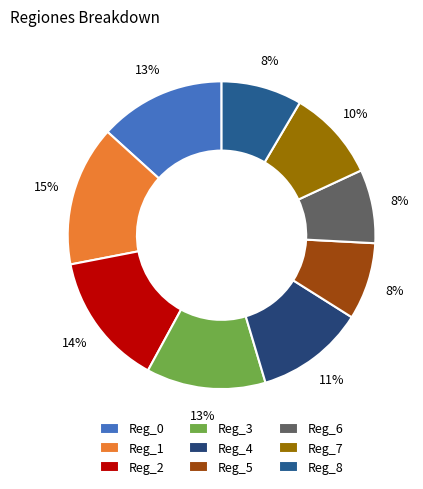

To the nearest percent, what is the difference between the Reg_7 and Reg_6 slice percentages?

2%